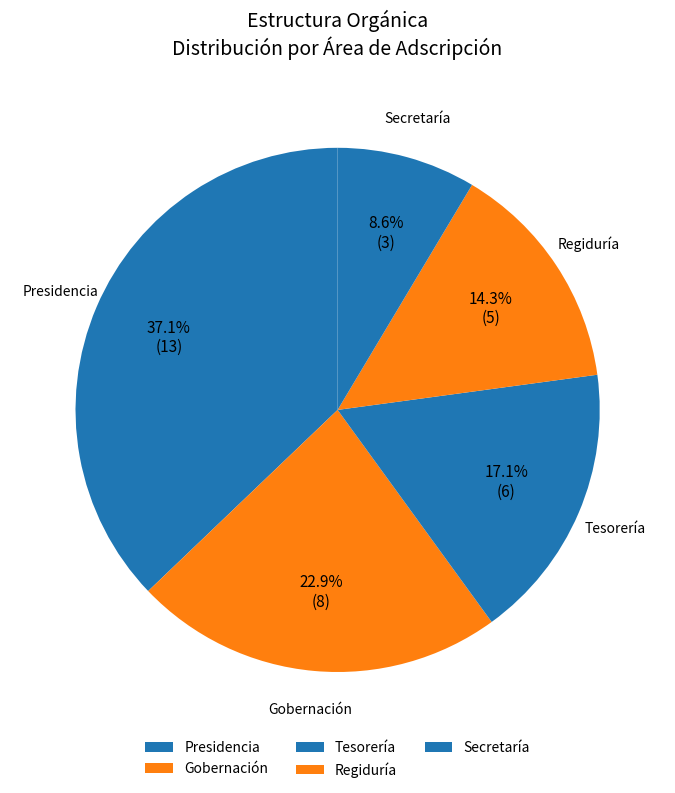

Rank the categories by value from highest to lowest.

Presidencia, Gobernación, Tesorería, Regiduría, Secretaría